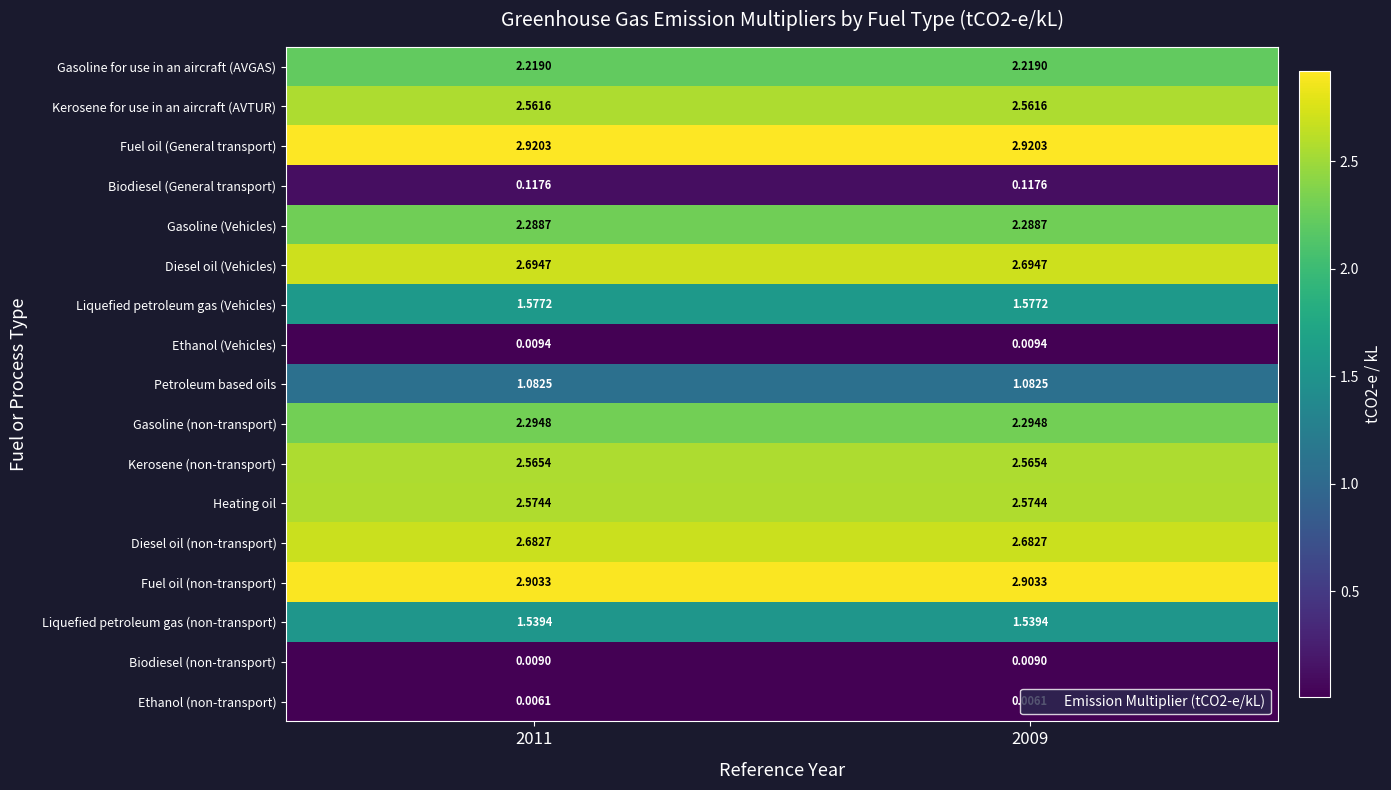

List the series in order of their peak value, highest first.

Fuel oil (General transport), Fuel oil (non-transport), Diesel oil (Vehicles), Diesel oil (non-transport), Heating oil, Kerosene (non-transport), Kerosene for use in an aircraft (AVTUR), Gasoline (non-transport), Gasoline (Vehicles), Gasoline for use in an aircraft (AVGAS), Liquefied petroleum gas (Vehicles), Liquefied petroleum gas (non-transport), Petroleum based oils, Biodiesel (General transport), Ethanol (Vehicles), Biodiesel (non-transport), Ethanol (non-transport)